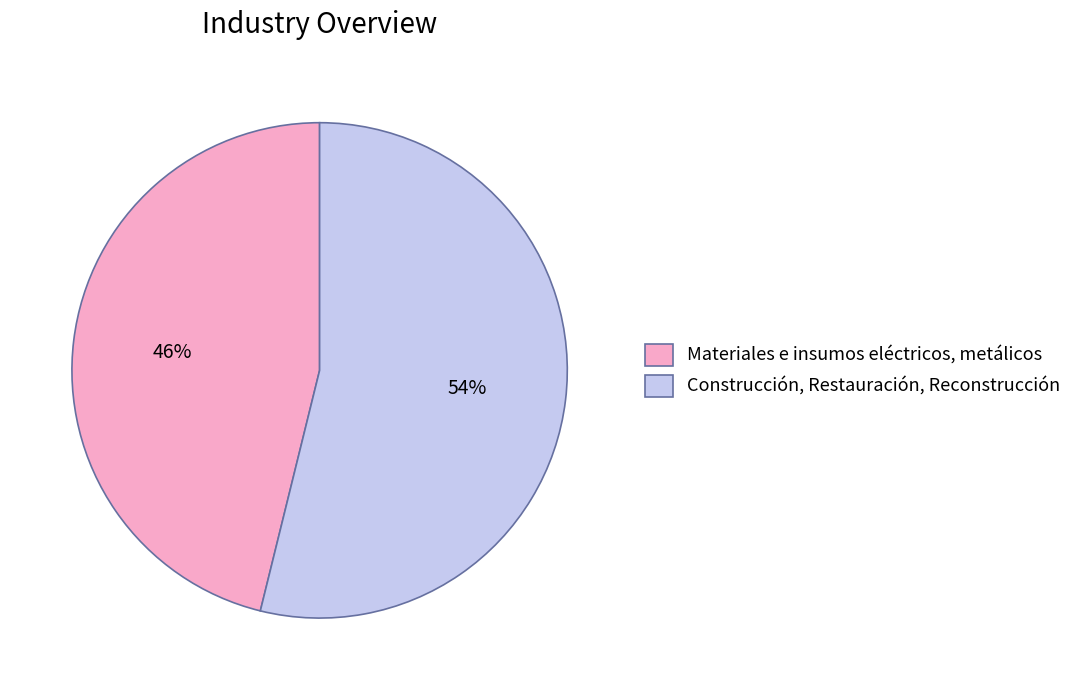

Which category has the smallest portion of the pie?

Materiales e insumos eléctricos, metálicos